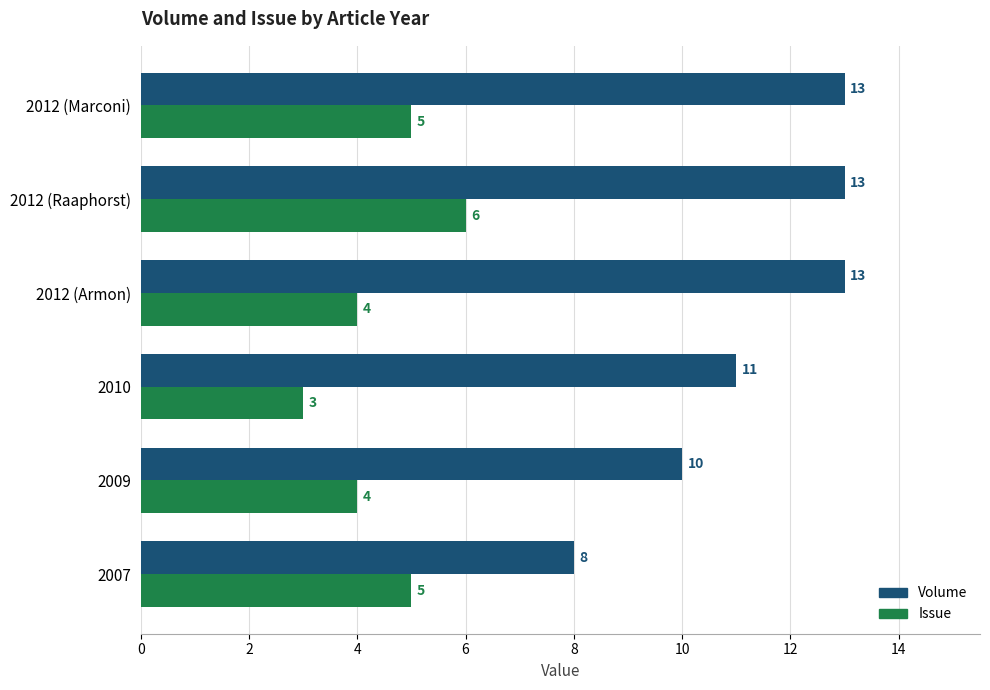

At which category is the sum across all series the highest?

2012 (Raaphorst)